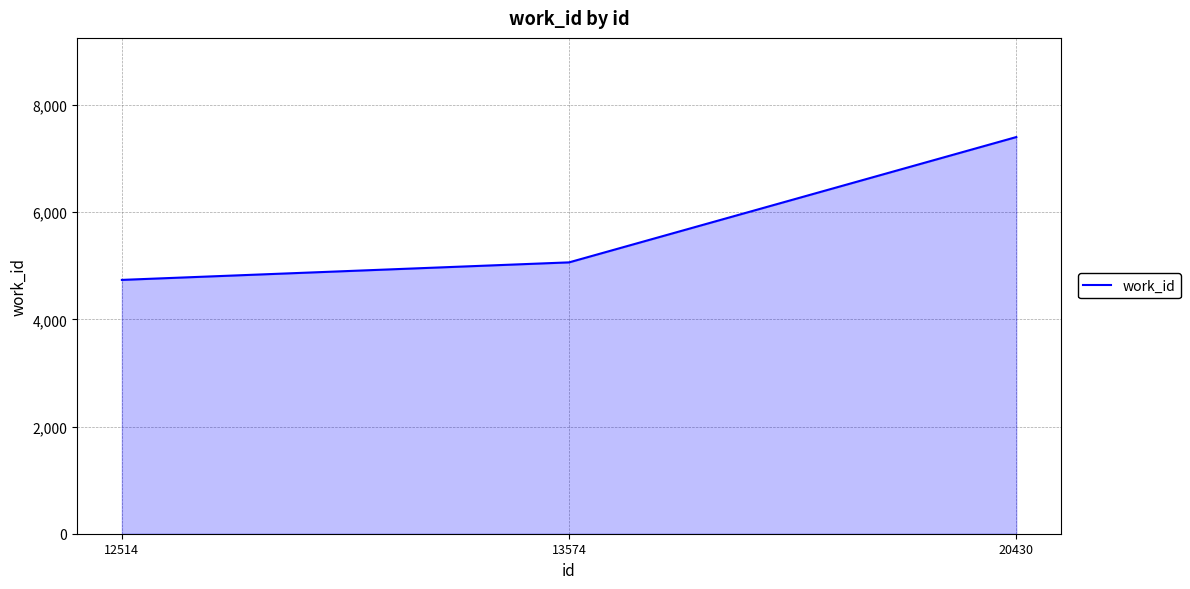

Between 20430 and 13574, which is larger?

20430